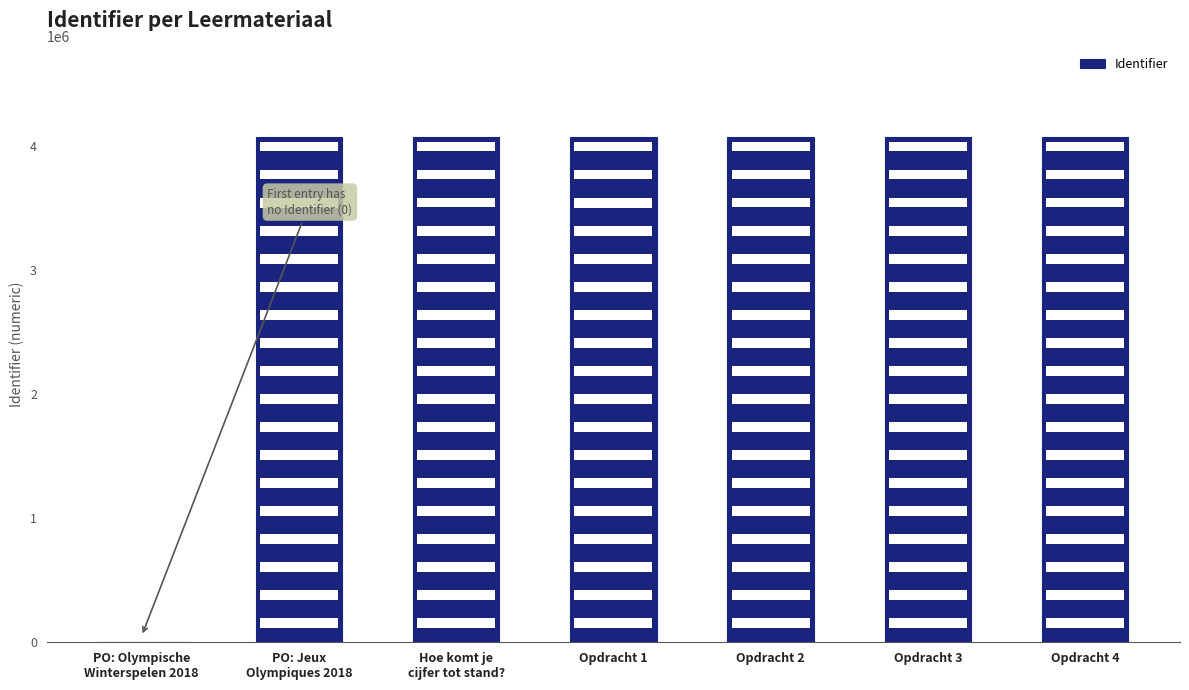

What is the sum of all values?

24428747